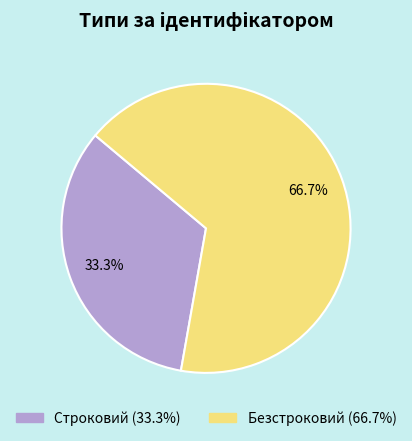

The Безстроковий slice represents 67% of the pie. True or false?

True